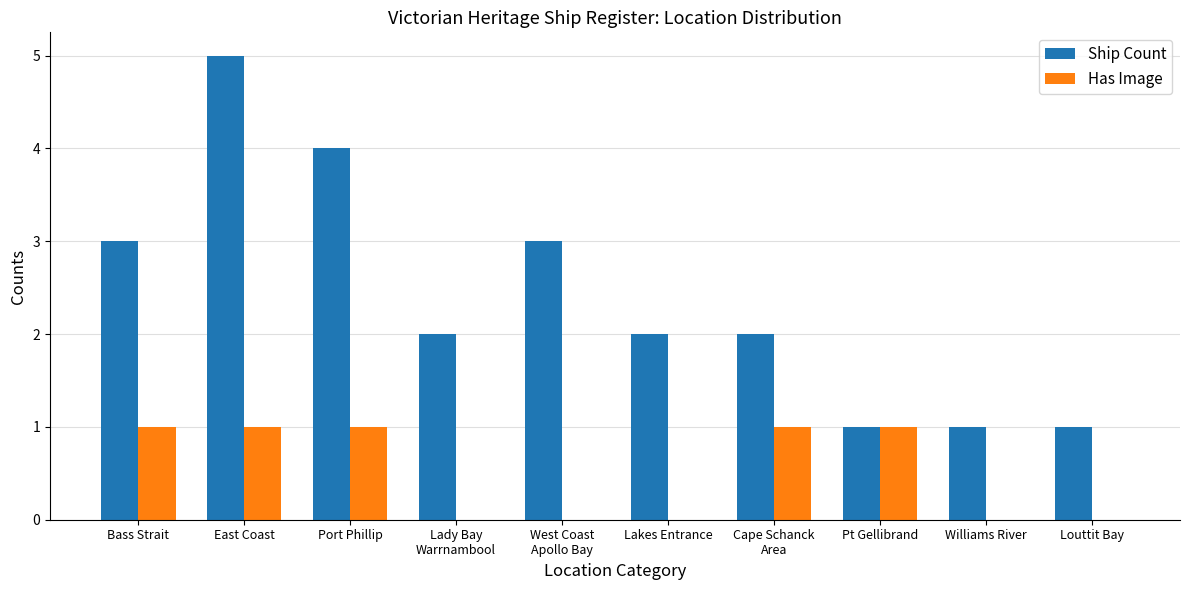

At which category is the sum across all series the highest?

East Coast